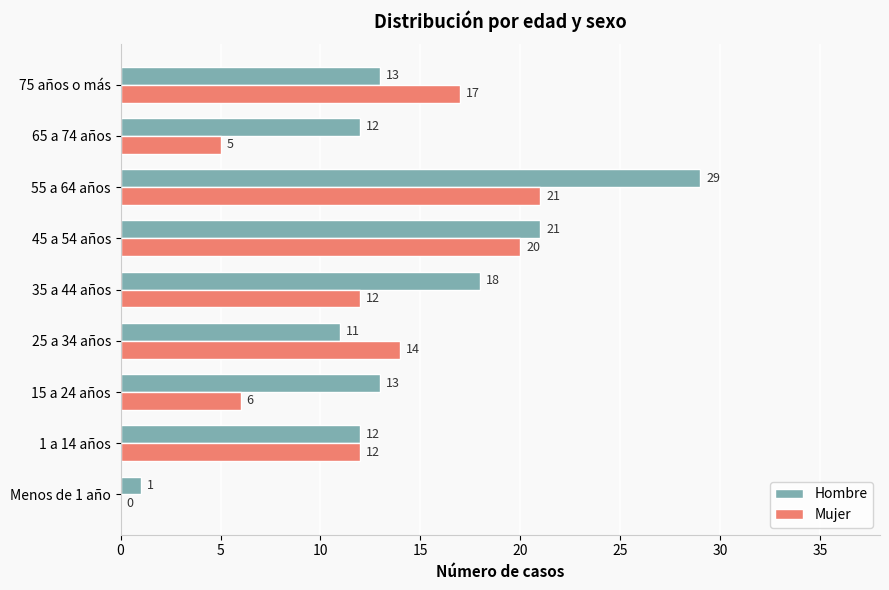

At which category is the sum across all series the highest?

55 a 64 años